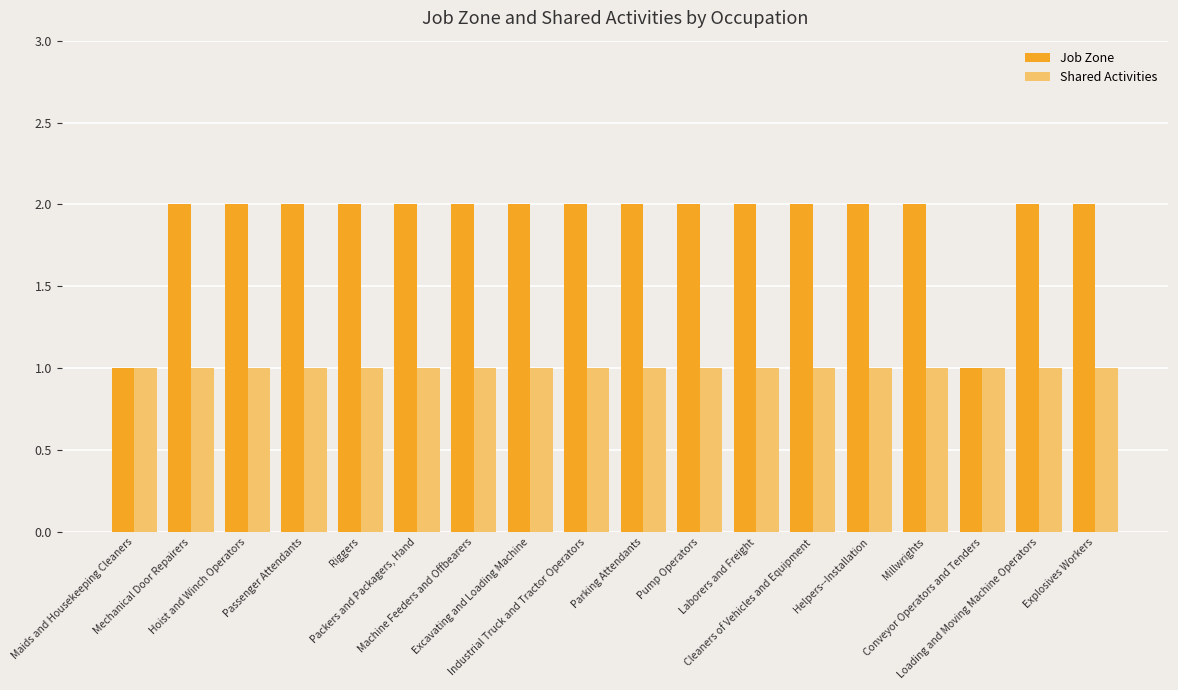

What is the value of the Shared Activities bar at the 15th from the left?

1